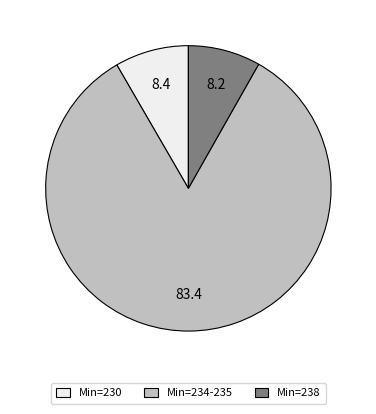

What is the largest slice in the pie chart?

Min=234-235